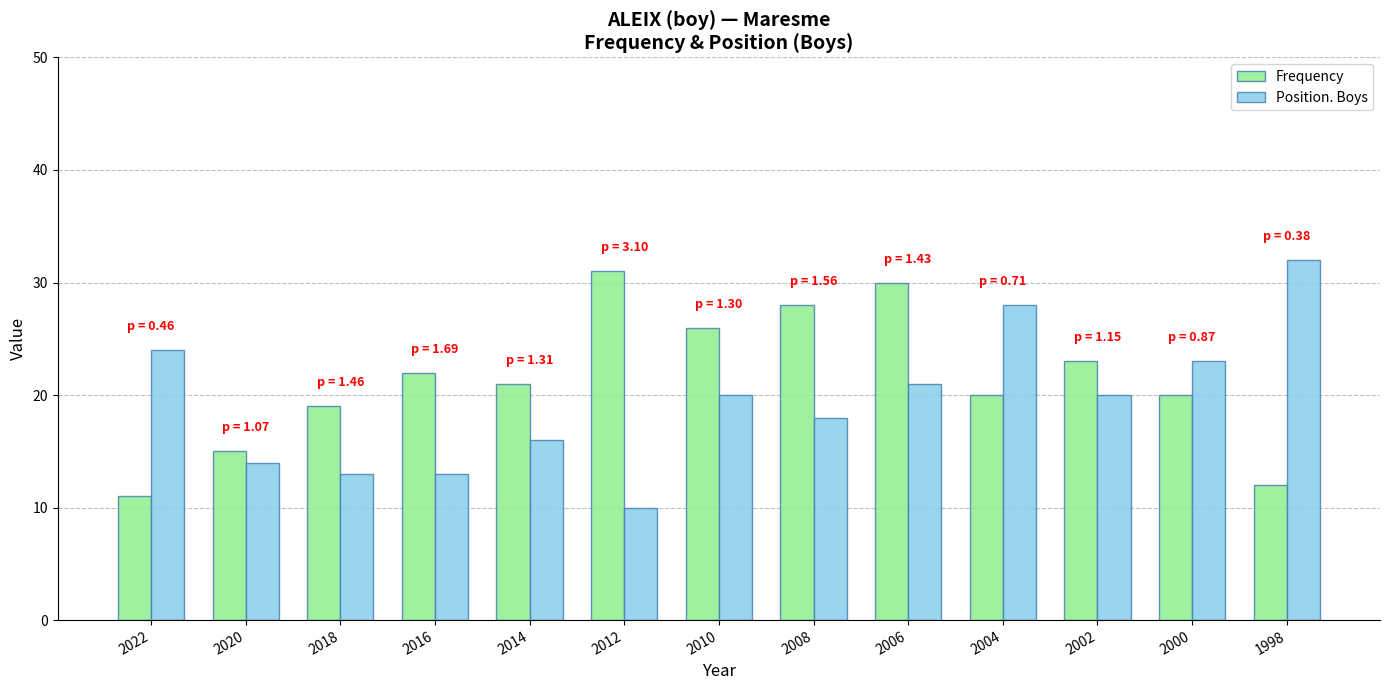

What is the spread (max minus min) of values at 2008?

10